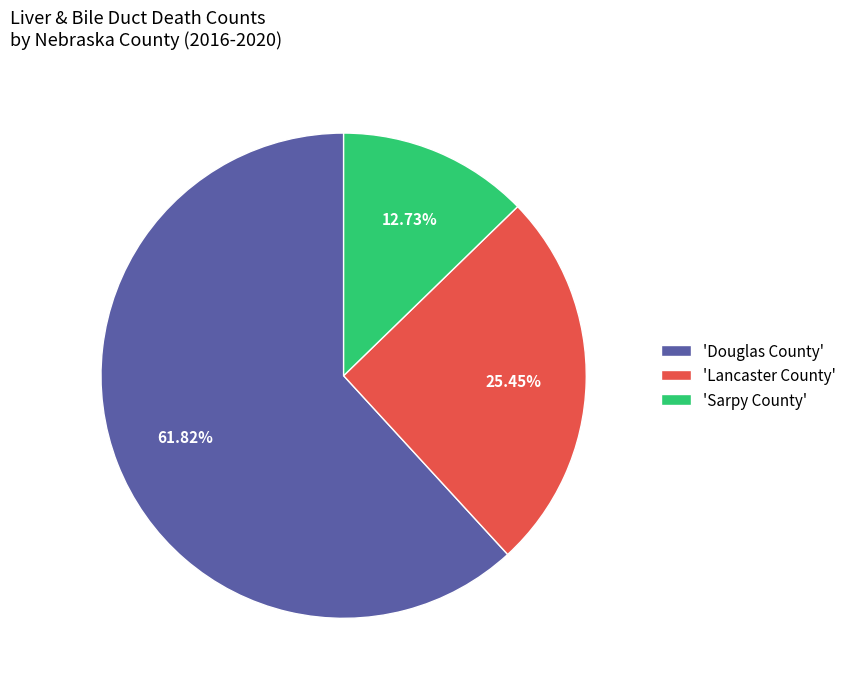

What is the majority slice?

'Douglas County'